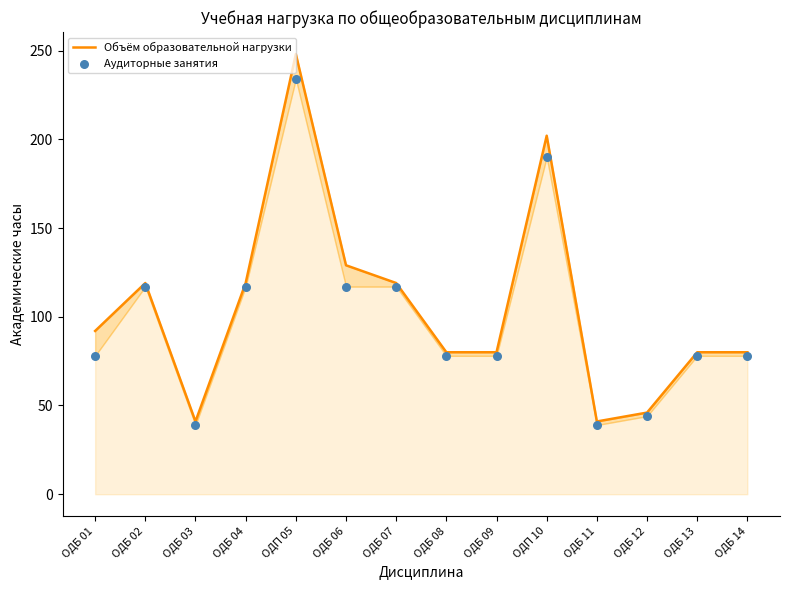

Which series contains the lowest Y value?

Аудиторные занятия